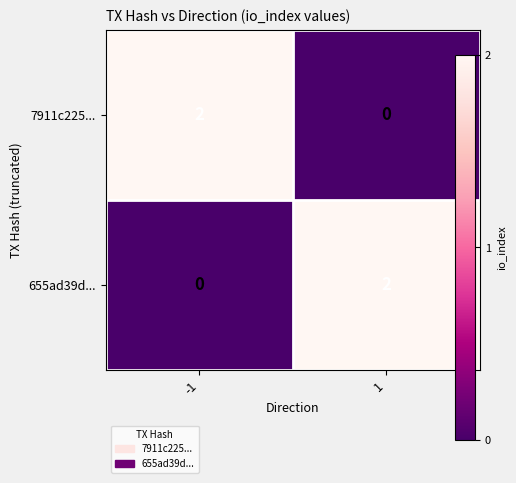

Is it true that 655ad39d... equals 2 at 1?

True